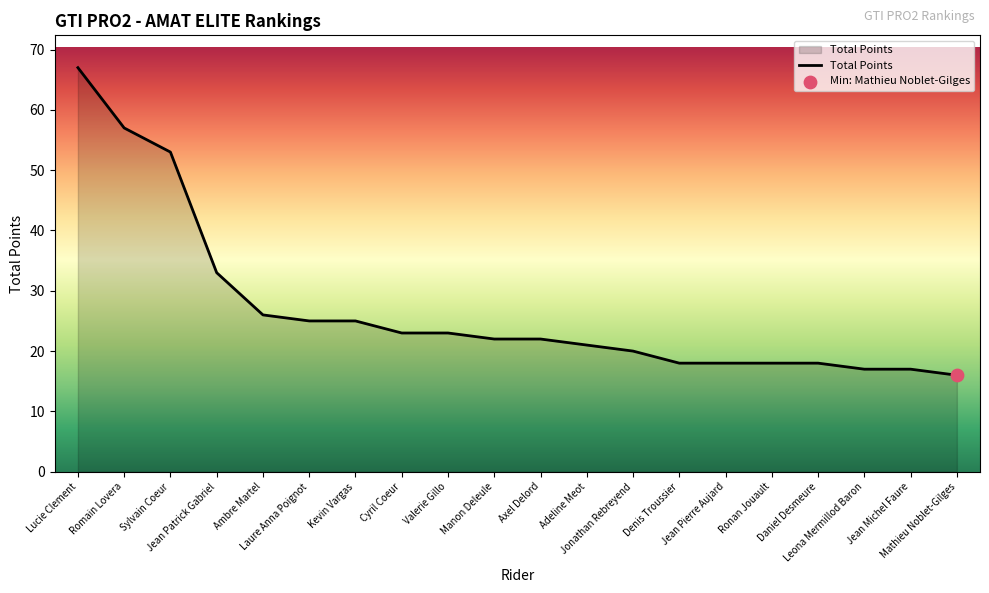

Which has a higher value, Daniel Desmeure or Mathieu Noblet-Gilges?

Daniel Desmeure